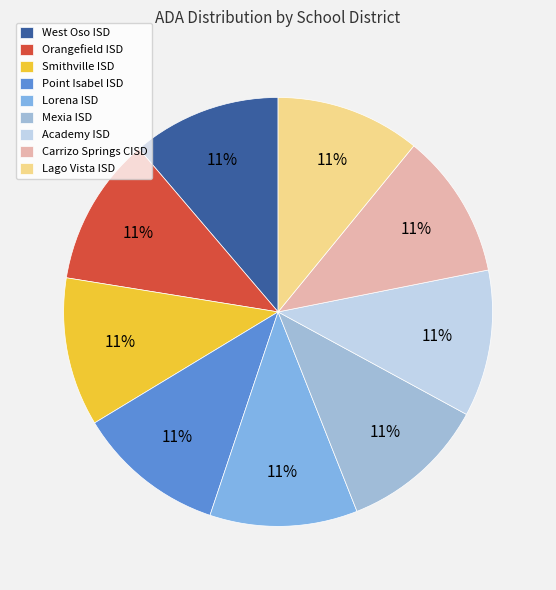

What percentage is the Lorena ISD slice, to the nearest percent?

11%